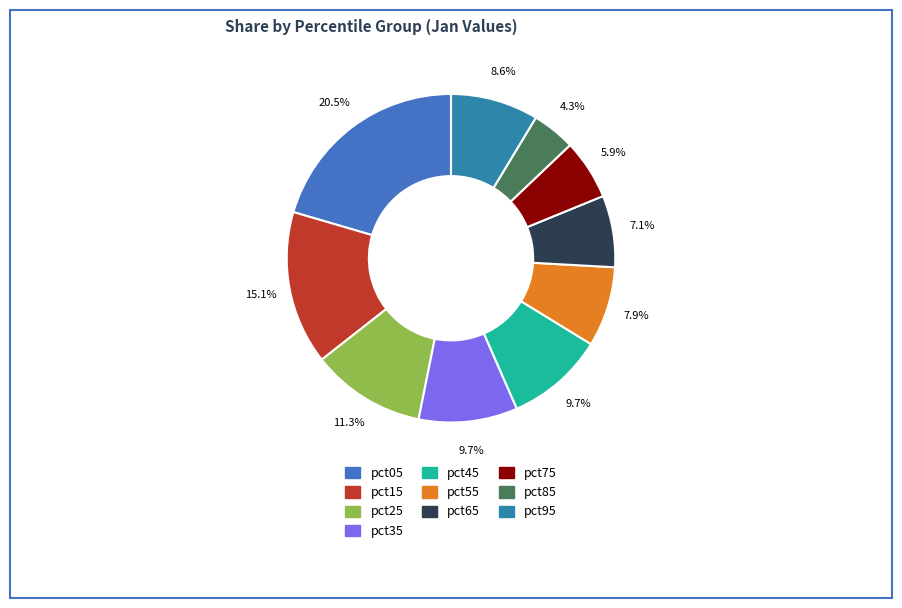

What percentage is NOT represented by pct15?

84.9%